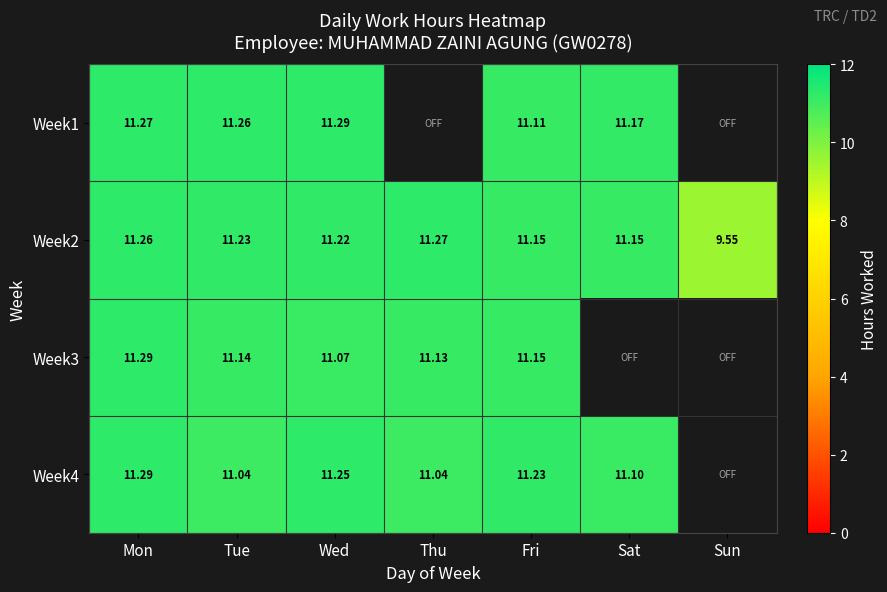

What is the sum of the Week3 values at Tue and Wed?

22.2